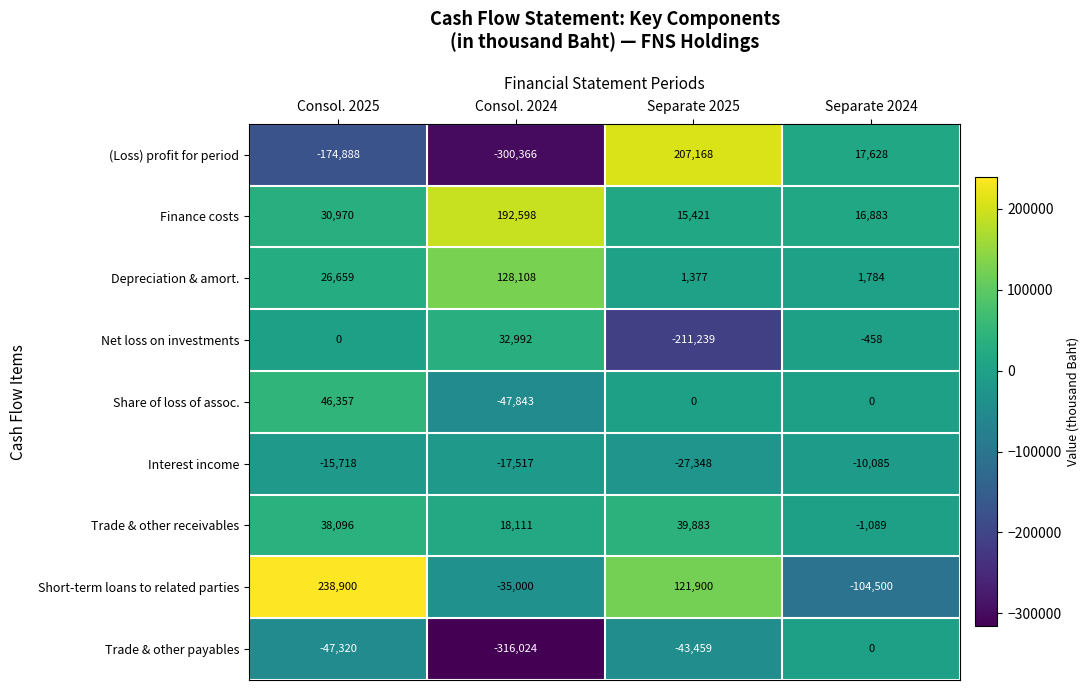

What is the difference between the Interest income values at Consol. 2025 and Separate 2025?

11630